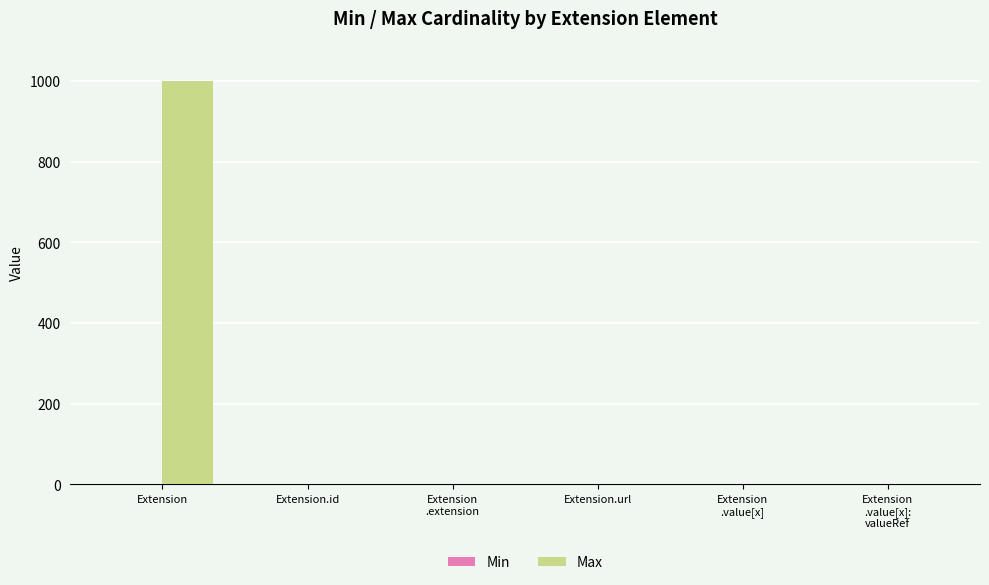

Which series changed the most between Extension and Extension
.value[x]?

Max